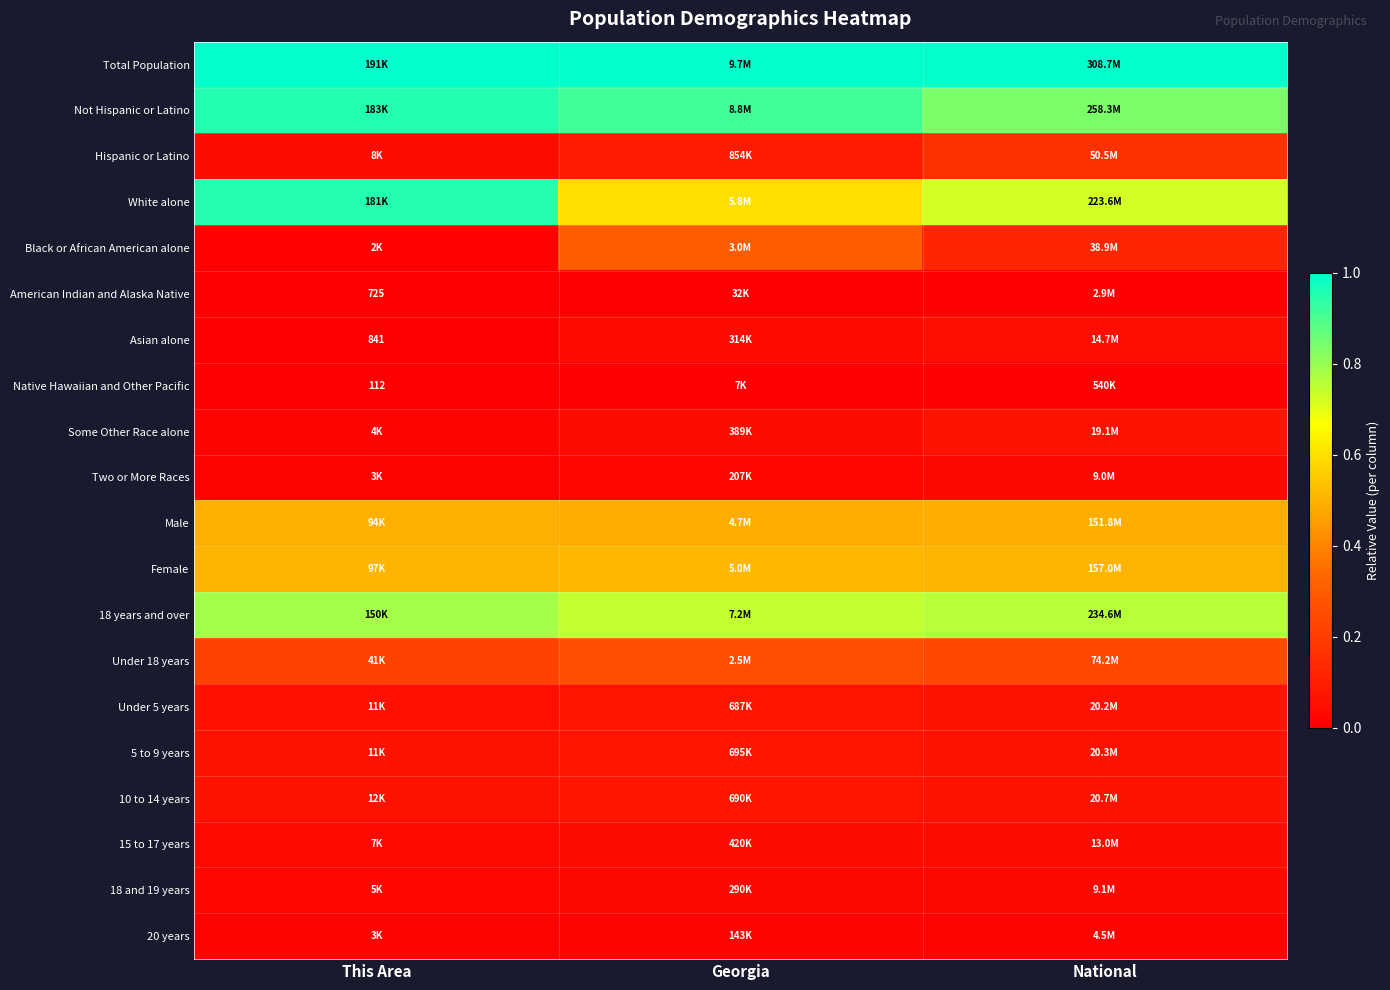

Which has a higher value, Georgia or This Area?

Georgia